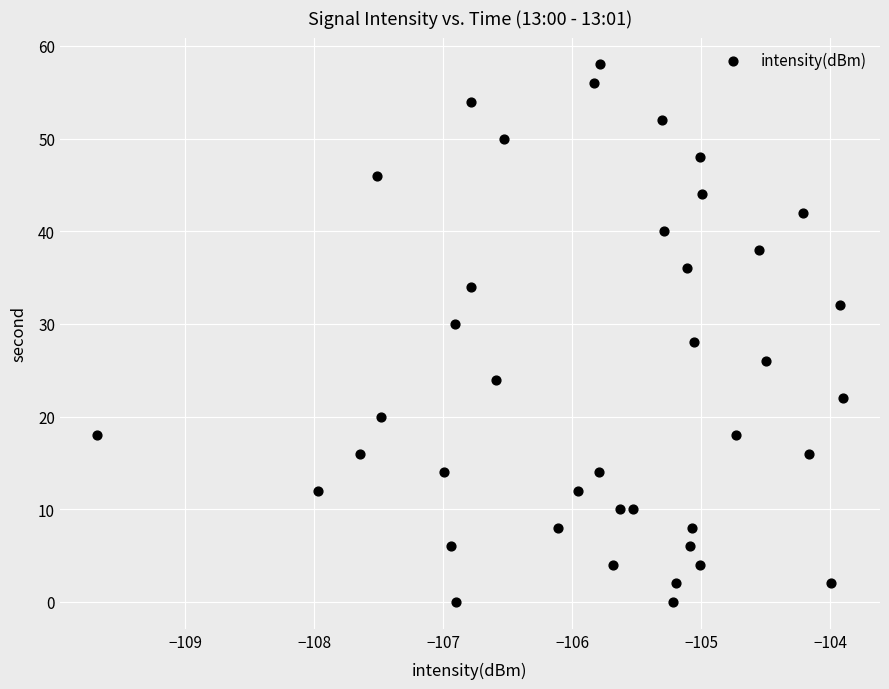

What is the range of Y values (max minus min)?

58